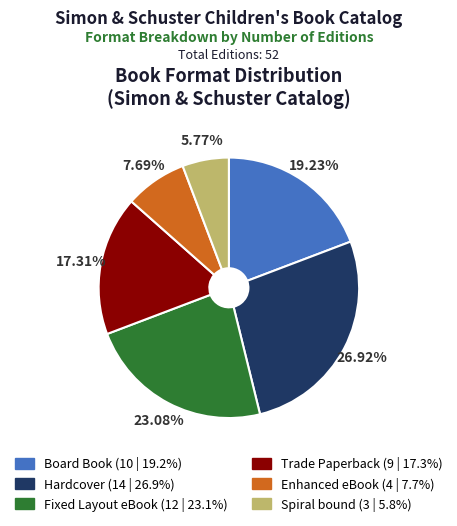

The Trade Paperback slice represents 31% of the pie. True or false?

False